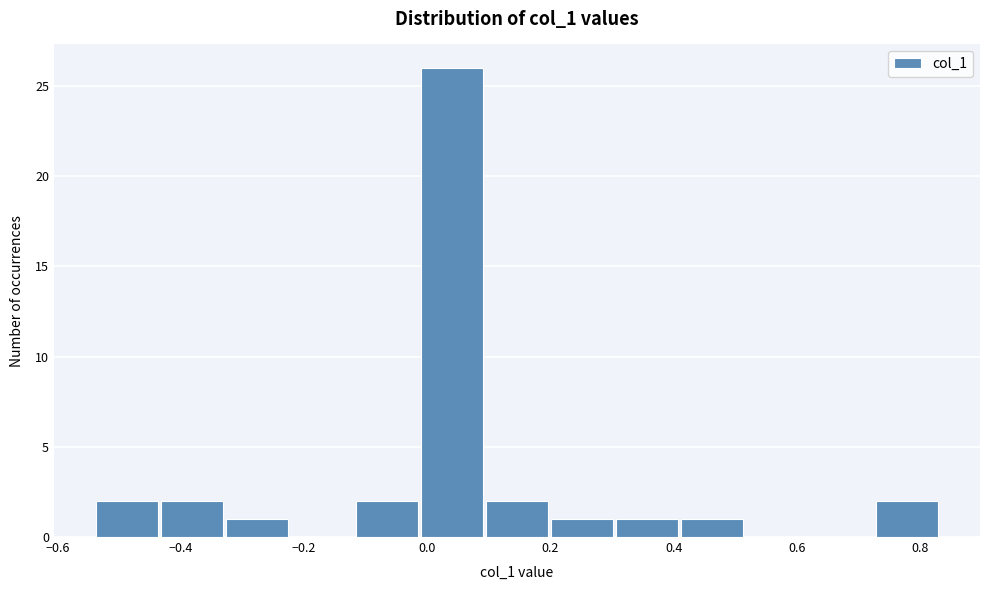

What is the height of the bar covering 0.20 to 0.30 on the x-axis? Neither the bar edges nor the heights are printed on the chart, so give them approximately, as read against the axes.

1